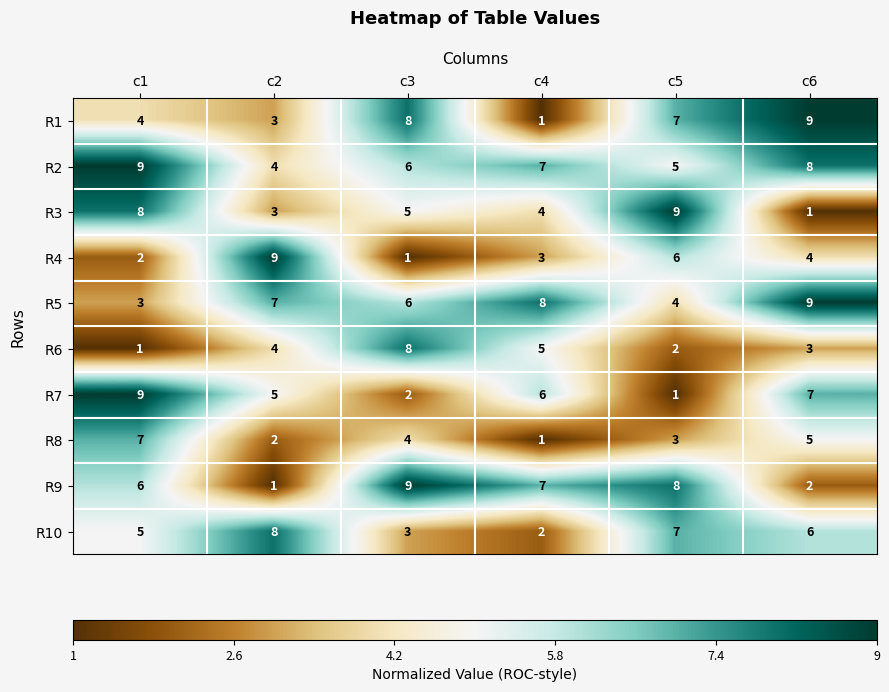

The R3 series shows 5 at c2. True or false?

False